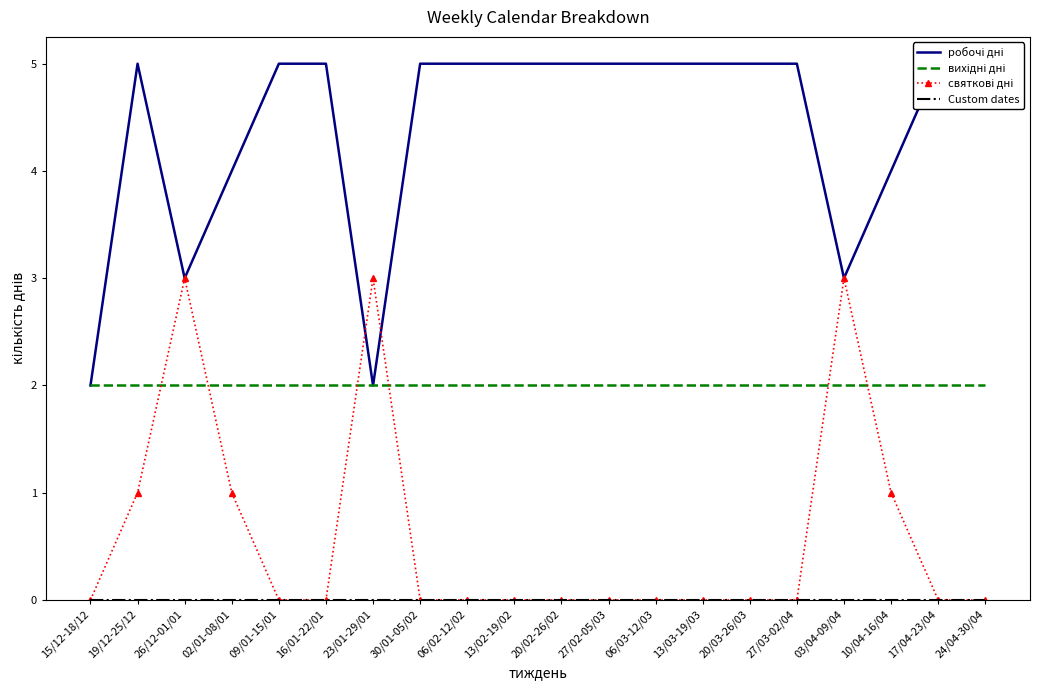

How many lines are shown in the chart?

4